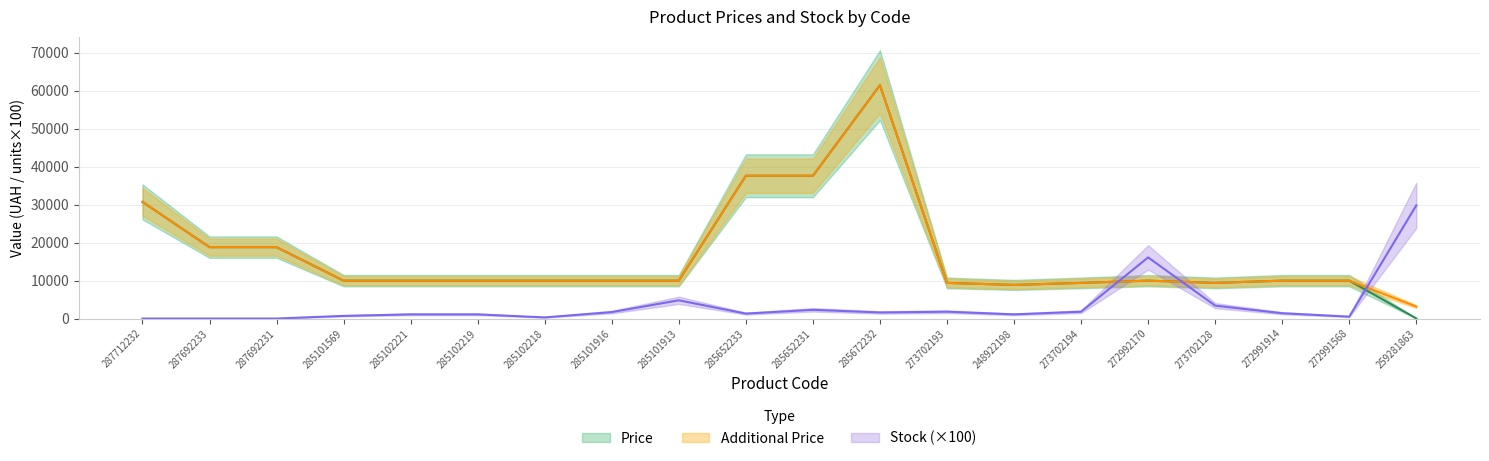

The value of Additional Price at 272991568 is 15015.0. True or false?

False